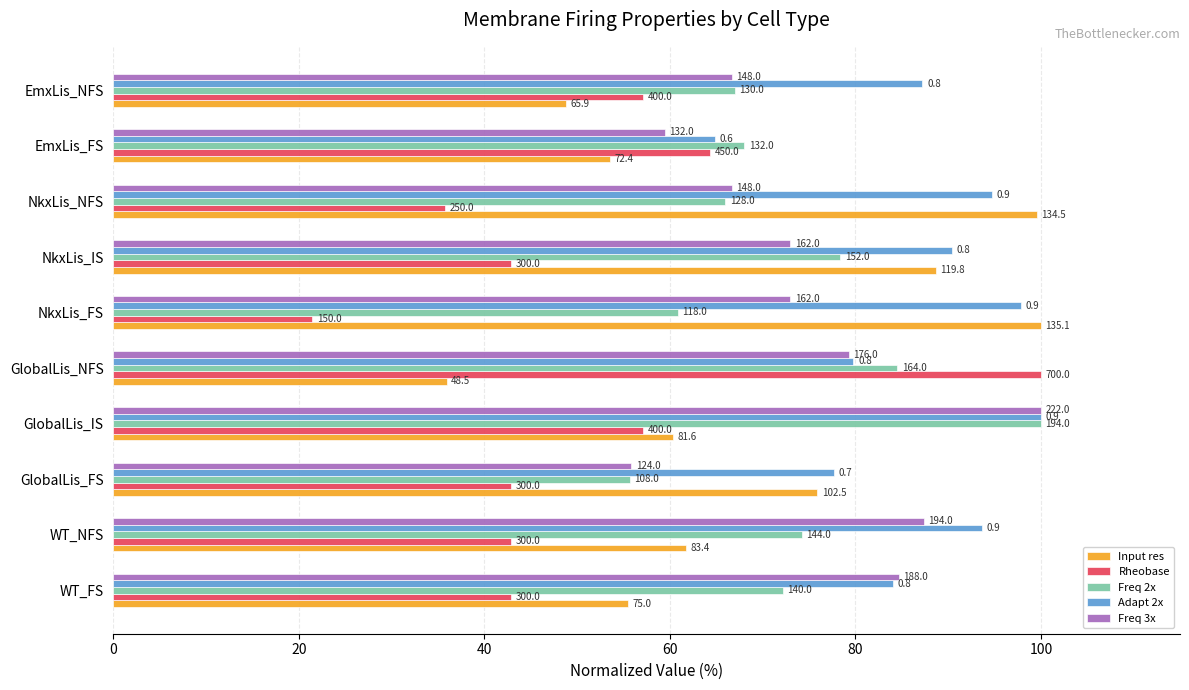

What position from the left is GlobalLis_FS?

3